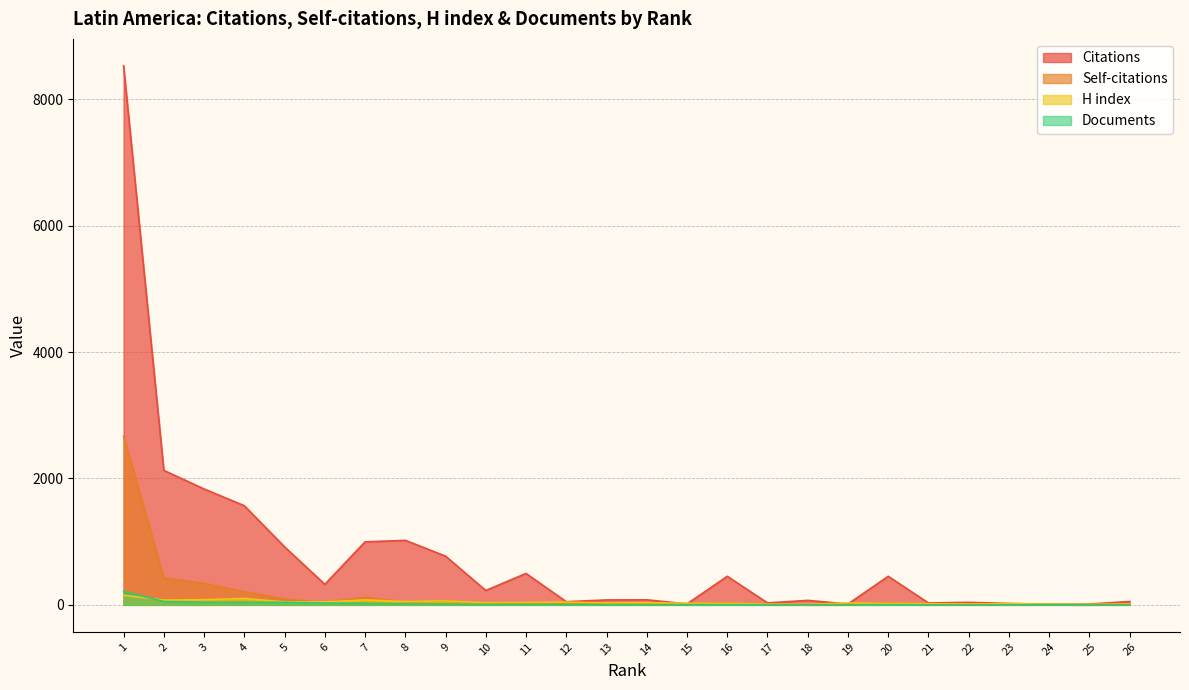

What is the value of the H index point at the 4th from the left?

102